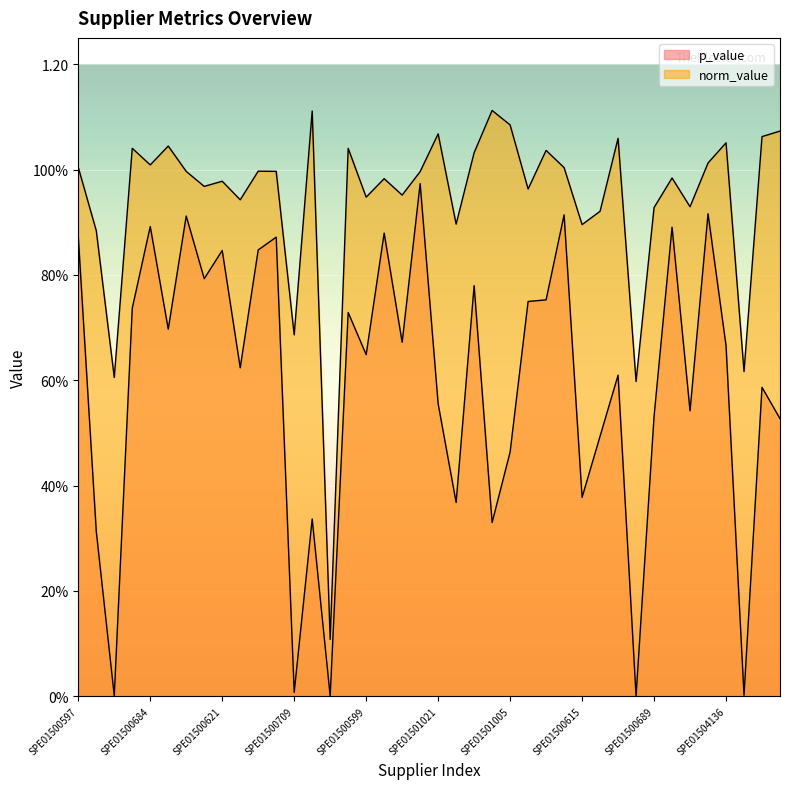

What is the label of the 4th point from the left?

SPE01500667